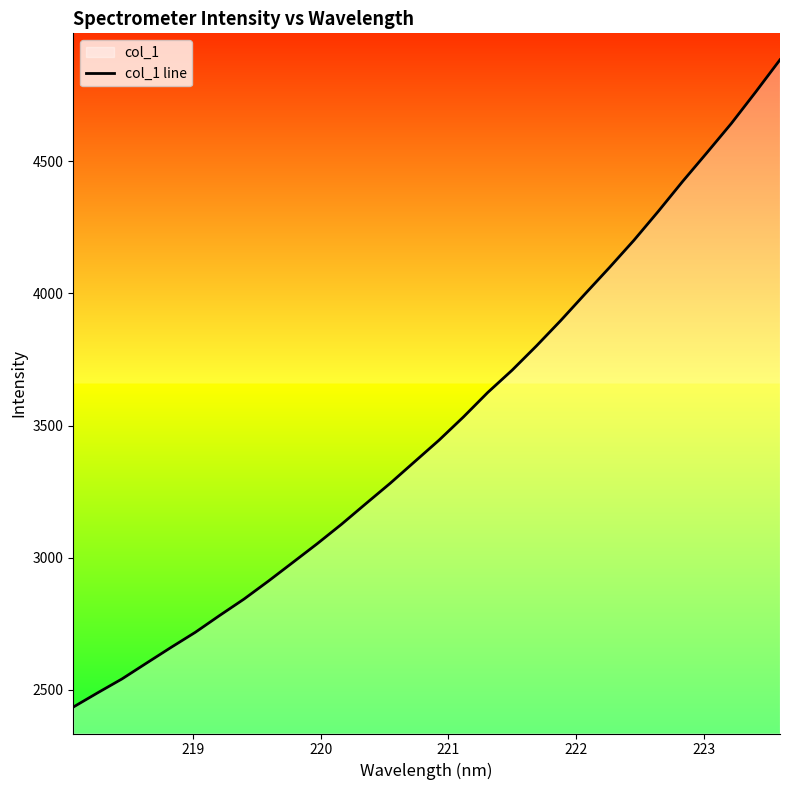

What is the difference between the maximum and minimum values?

2450.0